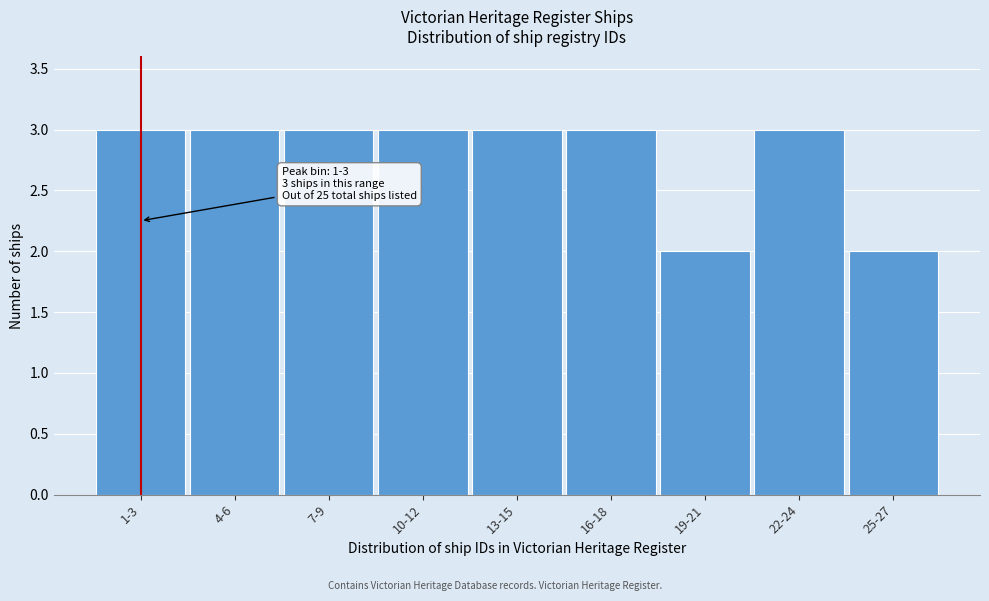

Reading left to right, transcribe all the data shown in this chart.

3	3	3	3	3	3	2	3	2